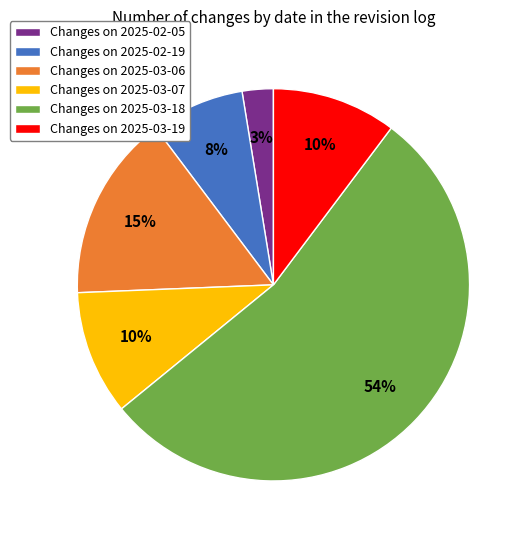

Do Changes on 2025-02-05 and Changes on 2025-03-06 together represent more than half of the pie?

No